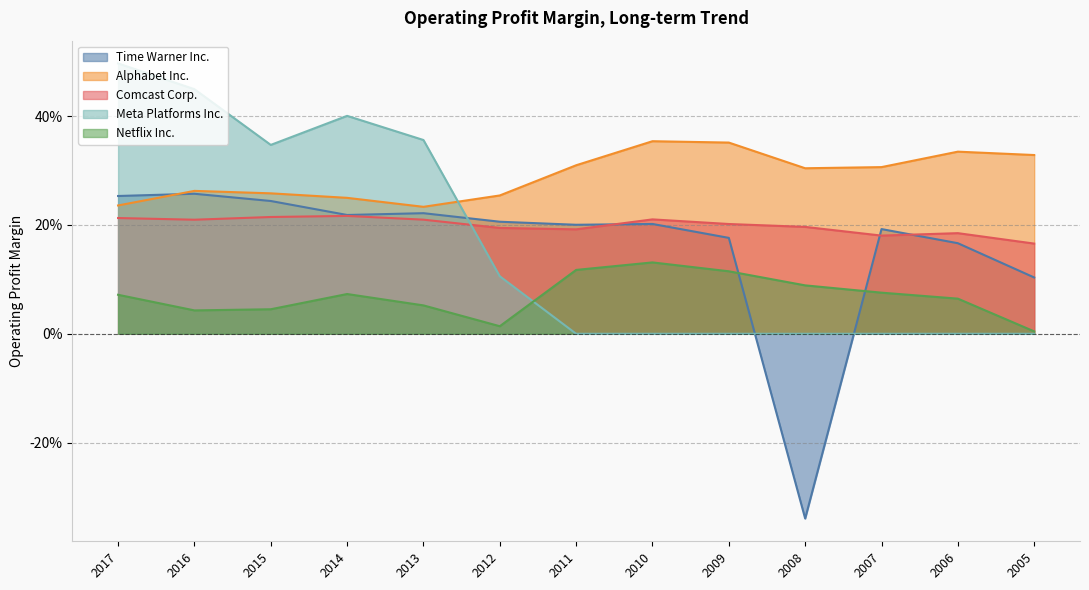

List the labels in order of Alphabet Inc. value, largest first.

2010, 2009, 2006, 2005, 2011, 2007, 2008, 2016, 2015, 2012, 2014, 2017, 2013